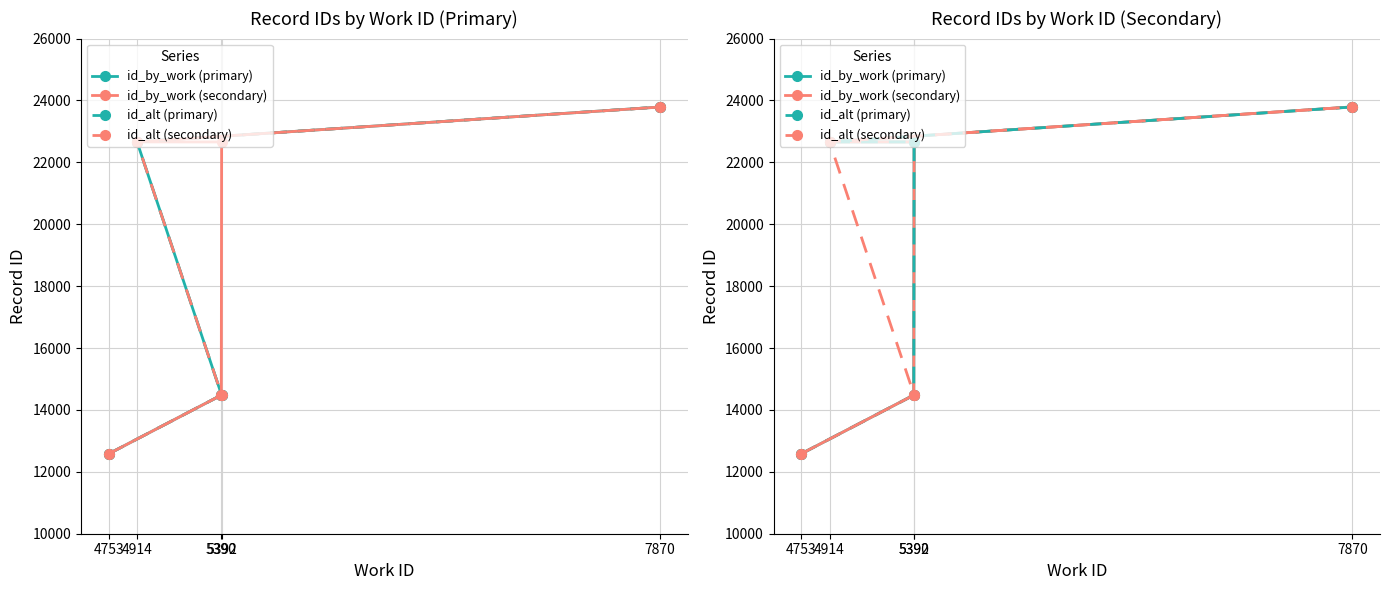

What is the label of the 1st point from the right?

7870